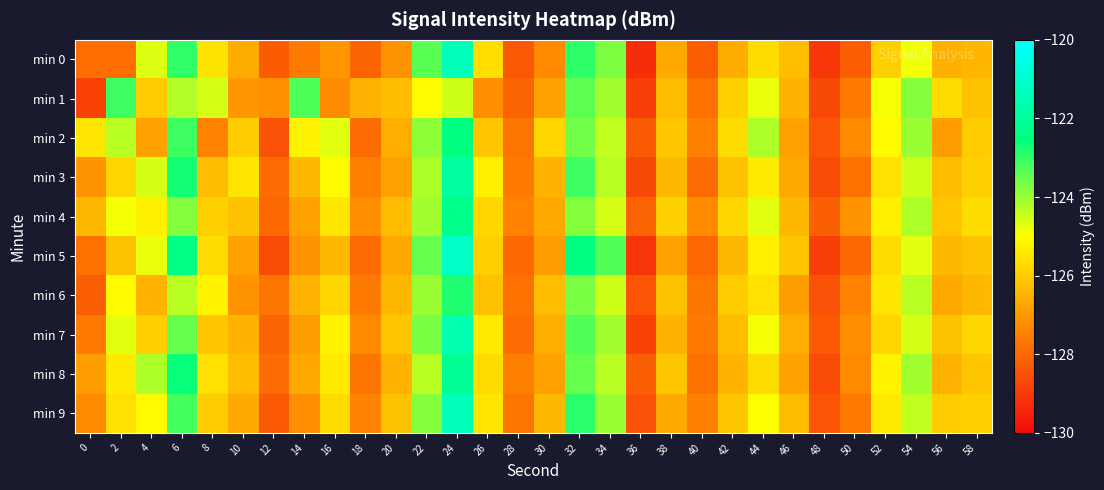

Reading left to right, extract all data points from this chart.

min 0: 0=-127.9	2=-127.9	4=-124.7	6=-123.0	8=-125.5	10=-126.6	12=-128.2	14=-127.6	16=-127.1	18=-128.1	20=-127.1	22=-123.4	24=-121.4	26=-125.6	28=-128.3	30=-127.3	32=-123.0	34=-123.7	36=-129.3	38=-126.7	40=-128.2	42=-126.6	44=-125.7	46=-126.3	48=-129.0	50=-128.2	52=-125.9	54=-124.8	56=-126.5	58=-126.4
min 1: 0=-128.8	2=-123.1	4=-126.0	6=-124.2	8=-124.6	10=-127.0	12=-127.2	14=-123.3	16=-127.2	18=-126.5	20=-126.3	22=-125.1	24=-124.5	26=-127.2	28=-128.1	30=-126.8	32=-123.4	34=-124.1	36=-128.9	38=-126.3	40=-127.8	42=-125.9	44=-124.8	46=-126.5	48=-128.7	50=-127.6	52=-124.9	54=-123.8	56=-125.7	58=-126.2
min 2: 0=-125.5	2=-124.3	4=-126.8	6=-123.1	8=-127.4	10=-126.0	12=-128.5	14=-125.2	16=-124.7	18=-127.9	20=-126.6	22=-123.9	24=-122.5	26=-126.1	28=-127.7	30=-125.8	32=-123.6	34=-124.4	36=-128.3	38=-126.1	40=-127.5	42=-125.7	44=-124.2	46=-126.8	48=-128.4	50=-127.3	52=-125.1	54=-124.0	56=-126.9	58=-126.0
min 3: 0=-127.1	2=-125.8	4=-124.6	6=-122.7	8=-126.3	10=-125.5	12=-127.9	14=-126.4	16=-125.1	18=-127.5	20=-126.8	22=-124.2	24=-121.9	26=-125.3	28=-127.6	30=-126.5	32=-123.1	34=-124.3	36=-128.7	38=-126.4	40=-127.9	42=-126.2	44=-125.4	46=-126.7	48=-128.6	50=-127.8	52=-125.6	54=-124.5	56=-126.3	58=-125.9
min 4: 0=-126.4	2=-124.9	4=-125.3	6=-123.8	8=-125.9	10=-126.2	12=-128.0	14=-126.8	16=-125.5	18=-127.2	20=-126.3	22=-124.1	24=-122.3	26=-125.8	28=-127.4	30=-126.7	32=-123.8	34=-124.6	36=-128.1	38=-125.9	40=-127.3	42=-125.8	44=-124.7	46=-126.4	48=-128.2	50=-127.1	52=-125.3	54=-124.2	56=-126.1	58=-125.7
min 5: 0=-127.8	2=-126.2	4=-124.8	6=-122.4	8=-125.7	10=-126.8	12=-128.6	14=-127.1	16=-126.4	18=-127.9	20=-126.7	22=-123.5	24=-121.1	26=-125.9	28=-128.0	30=-126.9	32=-122.5	34=-123.3	36=-129.1	38=-126.8	40=-128.0	42=-126.4	44=-125.3	46=-126.1	48=-128.9	50=-128.0	52=-125.7	54=-124.7	56=-126.4	58=-126.2
min 6: 0=-128.2	2=-125.1	4=-126.5	6=-124.3	8=-125.2	10=-127.1	12=-127.7	14=-126.5	16=-125.8	18=-127.6	20=-126.4	22=-124.0	24=-122.8	26=-126.2	28=-127.8	30=-126.3	32=-123.7	34=-124.5	36=-128.4	38=-126.2	40=-127.7	42=-126.0	44=-125.6	46=-126.9	48=-128.5	50=-127.4	52=-125.5	54=-124.3	56=-126.7	58=-126.4
min 7: 0=-127.6	2=-124.7	4=-125.9	6=-123.5	8=-126.1	10=-126.5	12=-128.1	14=-126.9	16=-125.2	18=-127.3	20=-126.1	22=-123.7	24=-121.6	26=-125.4	28=-127.9	30=-126.6	32=-123.3	34=-124.1	36=-128.8	38=-126.5	40=-127.6	42=-126.3	44=-124.9	46=-126.6	48=-128.3	50=-127.2	52=-125.8	54=-124.6	56=-126.2	58=-125.8
min 8: 0=-126.9	2=-125.4	4=-124.2	6=-122.6	8=-125.6	10=-126.3	12=-127.9	14=-126.7	16=-125.4	18=-127.7	20=-126.5	22=-124.3	24=-122.1	26=-125.7	28=-127.5	30=-126.8	32=-123.5	34=-124.3	36=-128.2	38=-126.1	40=-127.8	42=-126.5	44=-125.7	46=-126.8	48=-128.6	50=-127.3	52=-125.2	54=-124.1	56=-126.5	58=-126.1
min 9: 0=-127.3	2=-125.6	4=-125.1	6=-123.2	8=-126.0	10=-126.7	12=-128.3	14=-127.2	16=-125.7	18=-127.4	20=-126.2	22=-123.8	24=-121.4	26=-125.5	28=-127.7	30=-126.4	32=-122.9	34=-124.0	36=-128.5	38=-126.7	40=-127.5	42=-126.1	44=-125.0	46=-126.3	48=-128.4	50=-127.6	52=-125.4	54=-124.4	56=-126.0	58=-125.9